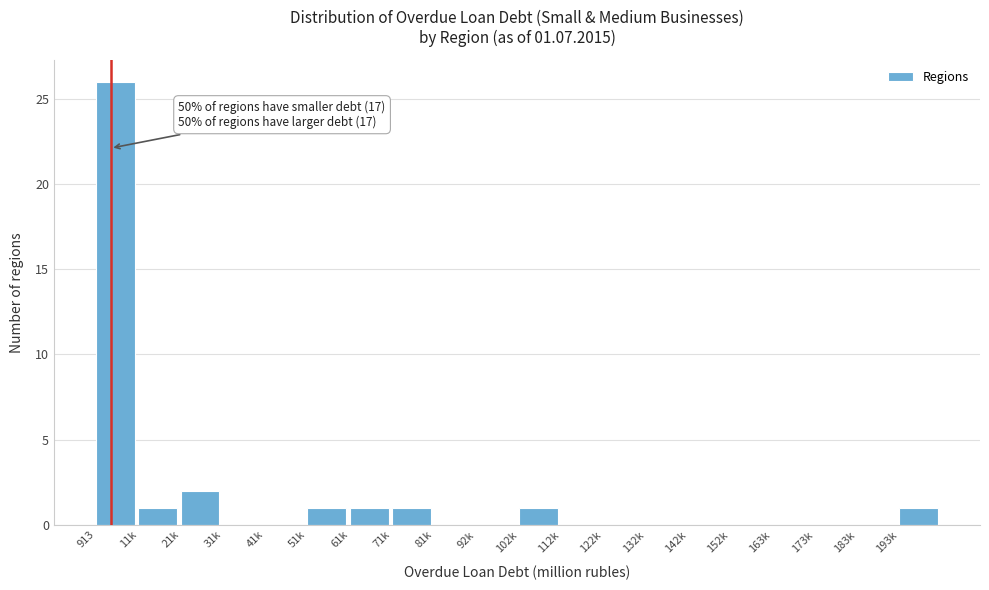

Reading left to right, list all the values displayed in this chart.

913=26	11k=1	21k=2	31k=0	41k=0	51k=1	61k=1	71k=1	81k=0	92k=0	102k=1	112k=0	122k=0	132k=0	142k=0	152k=0	163k=0	173k=0	183k=0	193k=1